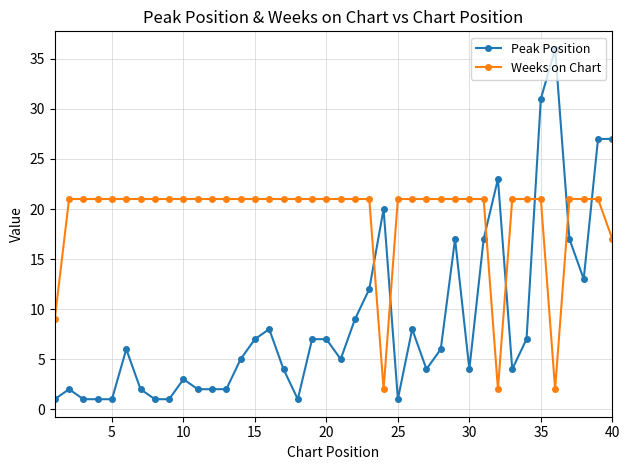

What is the minimum value for Peak Position?

1